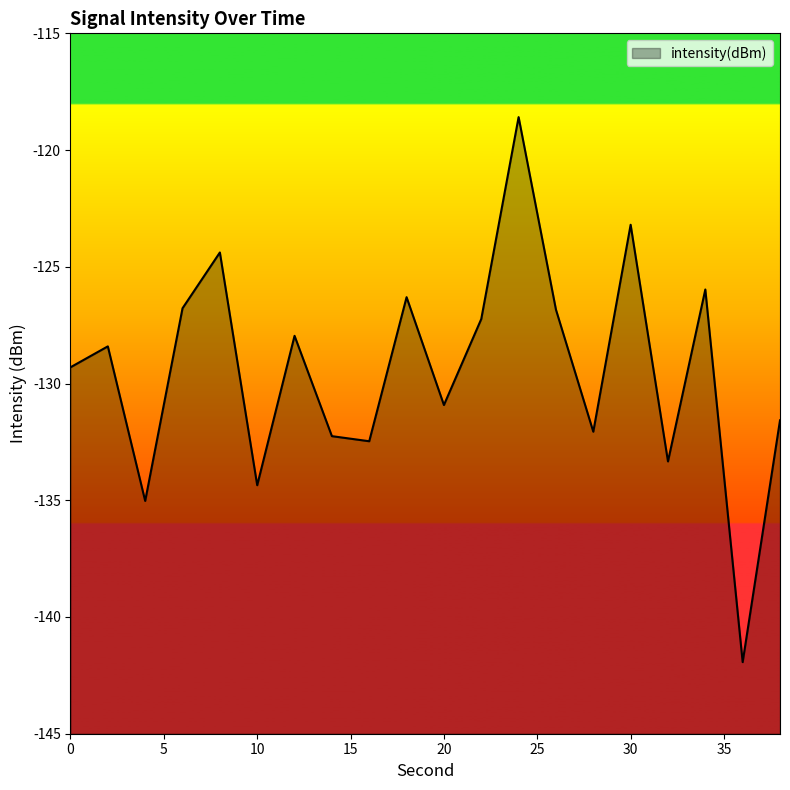

True or false: the data shows -129.3 at 0.

True